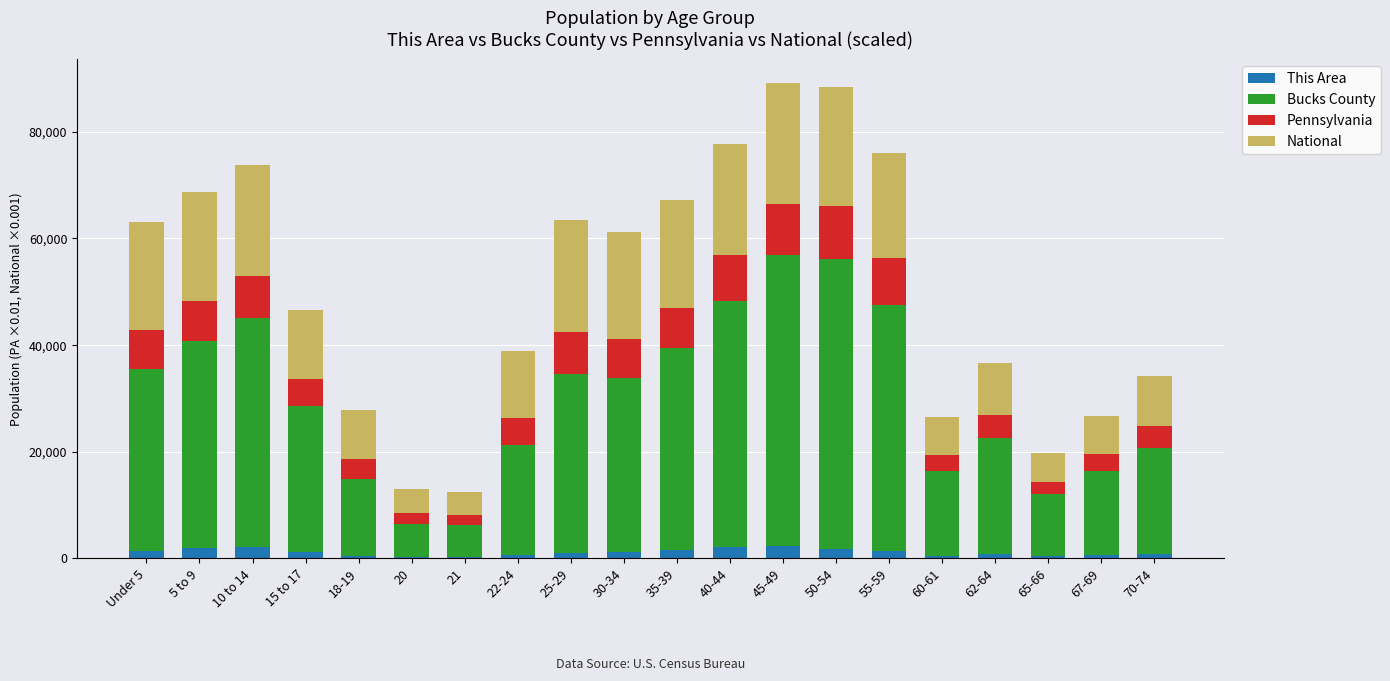

What are all the series names shown in the legend?

This Area, Bucks County, Pennsylvania, National